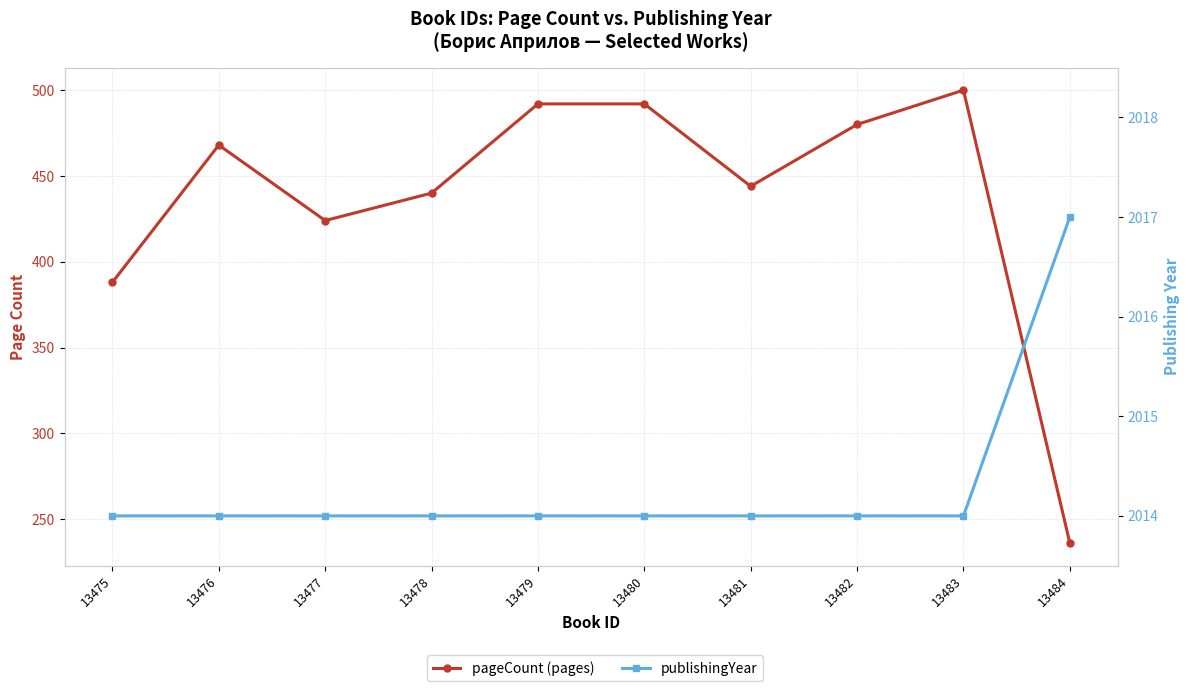

What is the difference between the maximum and minimum values in the publishingYear series?

3